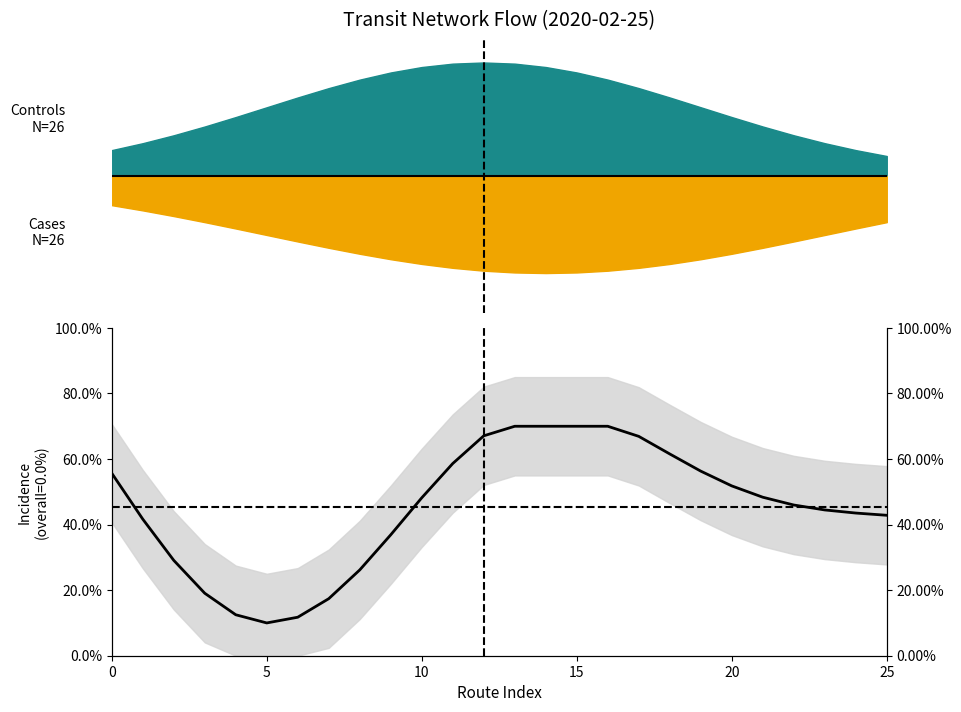

How many lines are shown in the chart?

1